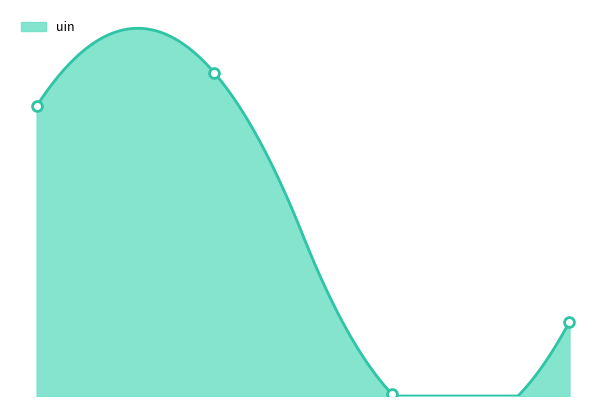

What is the change in value from 2021-05-18 to 2021-02-01?

-119291